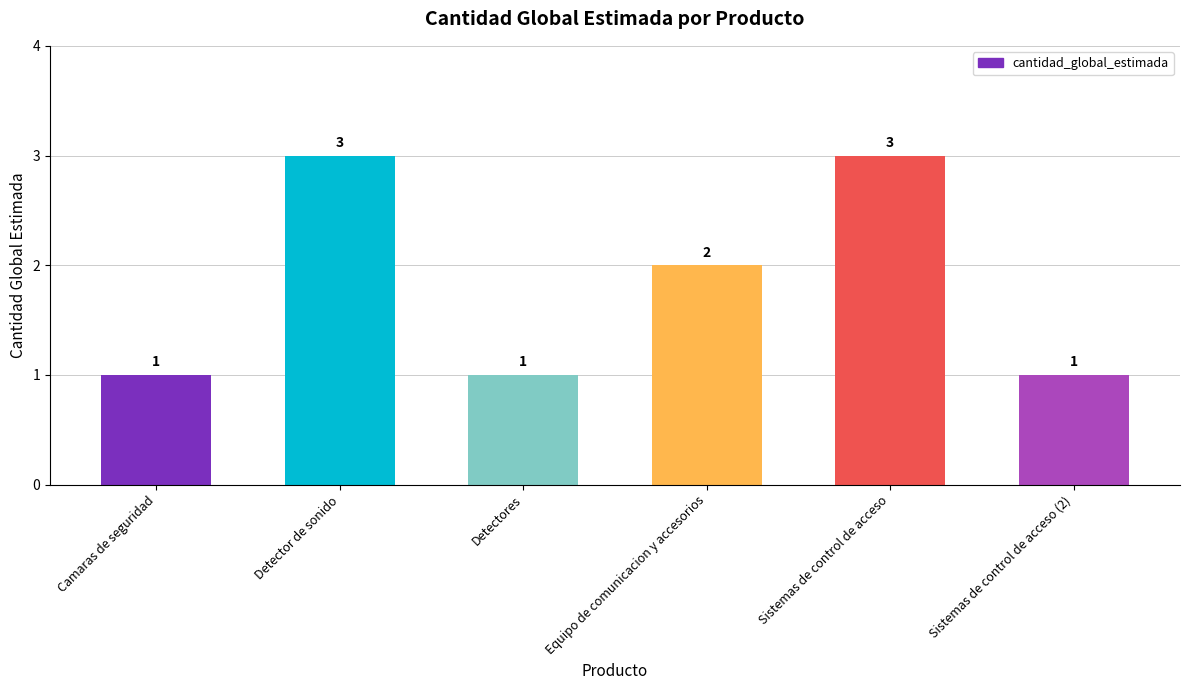

What is the approximate value at Sistemas de control de acceso?

3